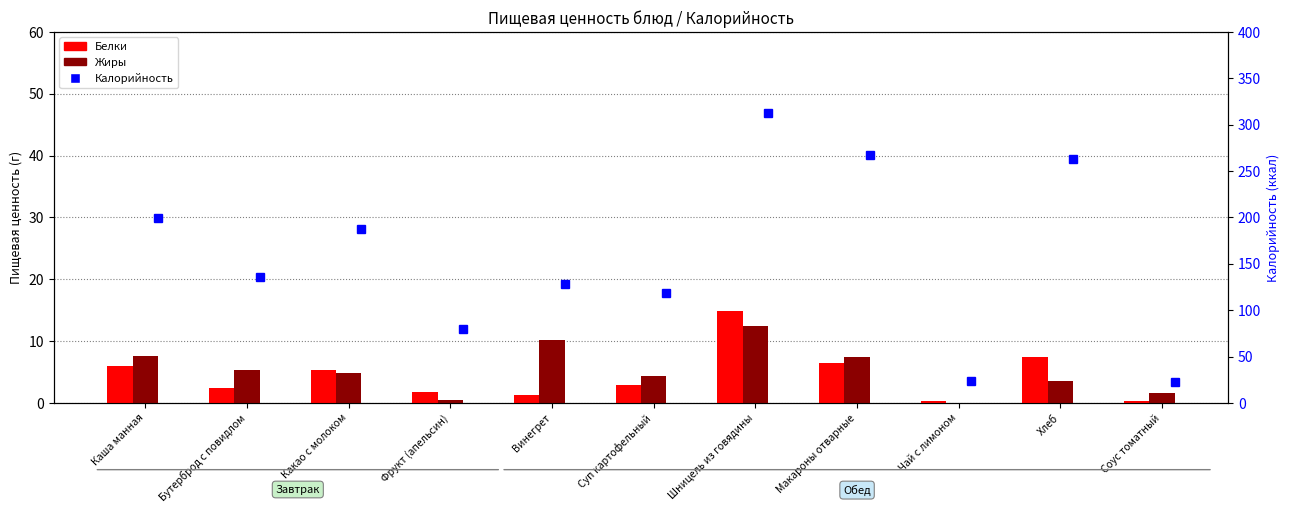

Does the chart contain any negative values?

No